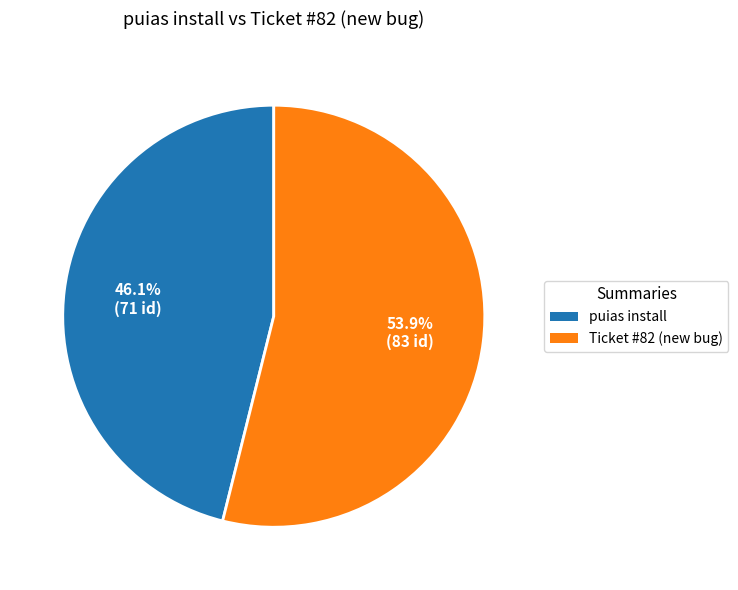

How many slices are in this pie chart?

2